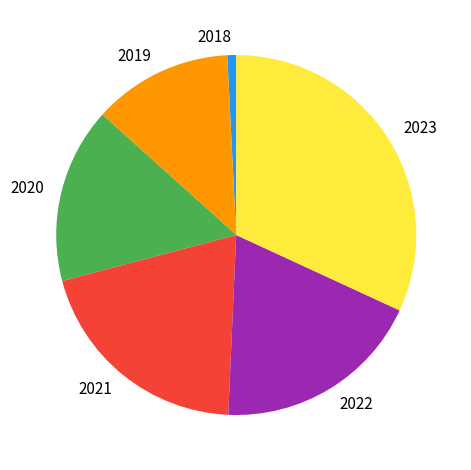

Combined, do 2019 and 2020 account for over 50%?

No